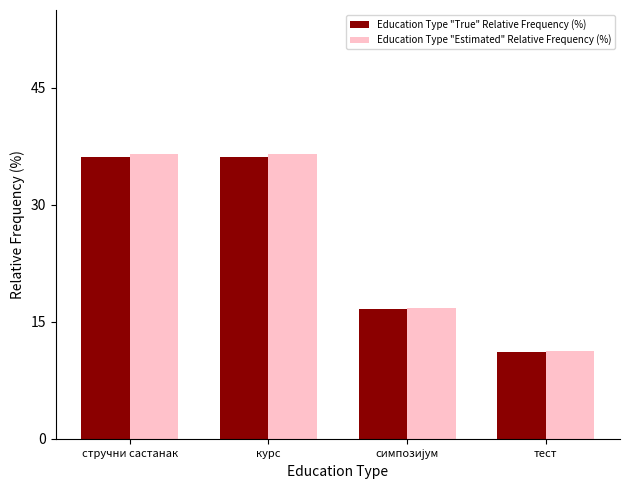

True or false: Education Type "True" Relative Frequency (%) has a value of 36.1 at стручни састанак.

True